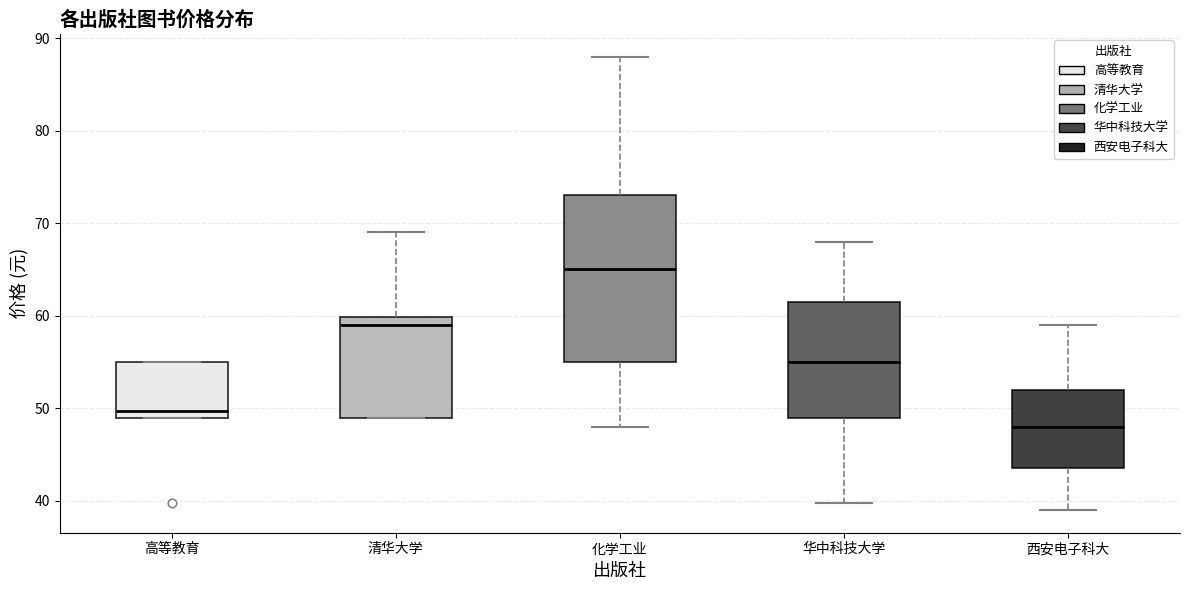

Reading left to right, read every box against the y-axis: the position of its median line, the range the box covers, and the ends of its whiskers. The values are not printed on the chart, so give them approximately, as read against the axis.

高等教育: median 50, box 49 to 55, whiskers 49 to 55
清华大学: median 59, box 49 to 60, whiskers 49 to 69
化学工业: median 65, box 55 to 73, whiskers 48 to 88
华中科技大学: median 55, box 49 to 62, whiskers 40 to 68
西安电子科大: median 48, box 44 to 52, whiskers 39 to 59